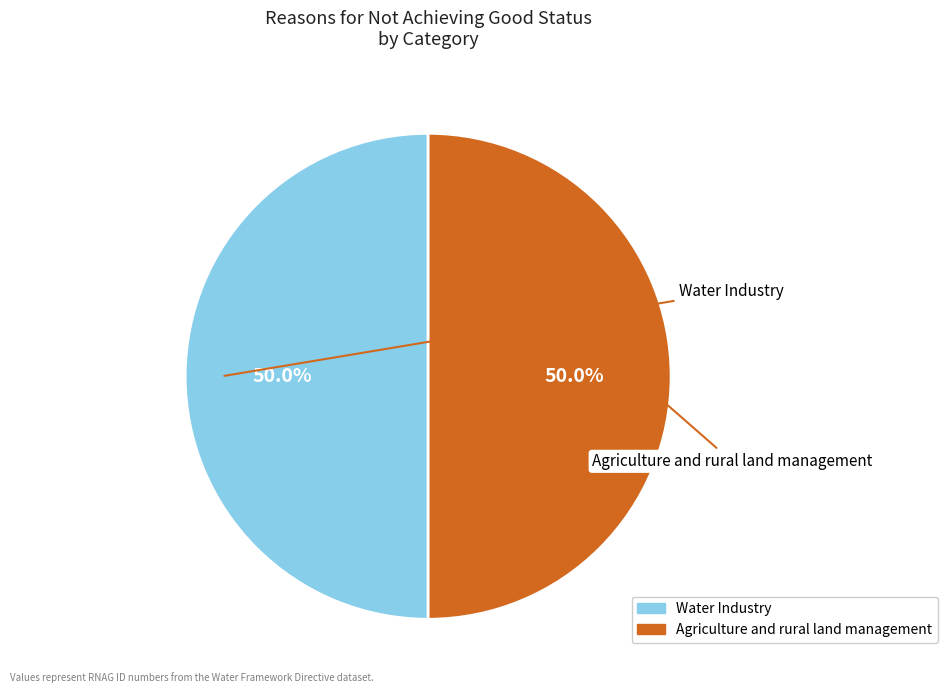

To the nearest percent, what percentage of the pie is Agriculture and rural land management?

50%